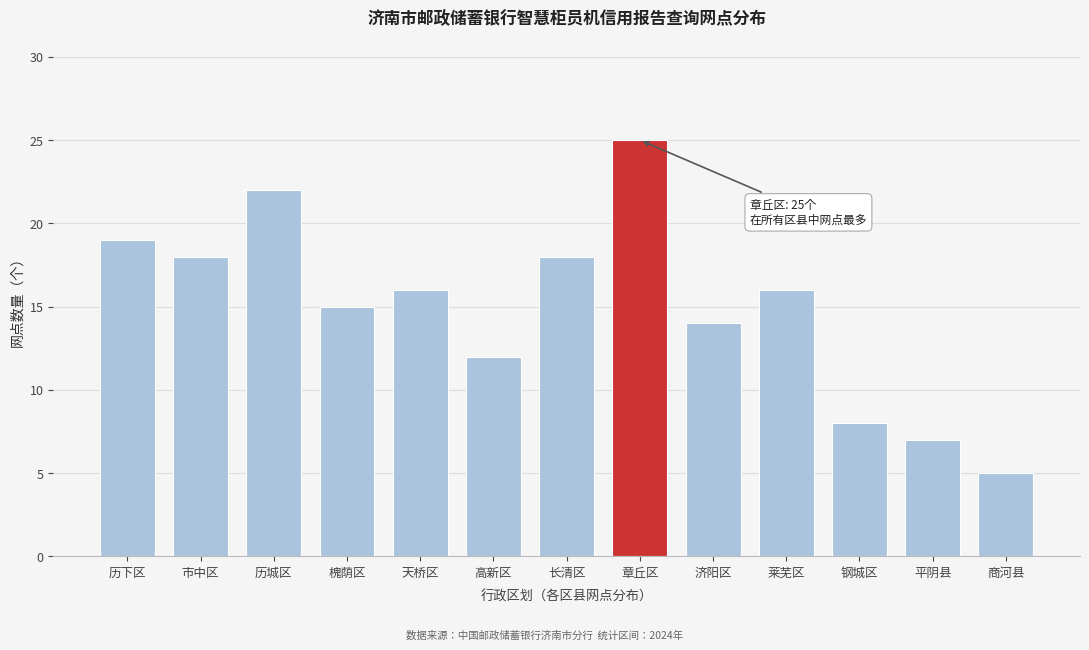

Reading right to left, extract all data points from this chart.

5	7	8	16	14	25	18	12	16	15	22	18	19